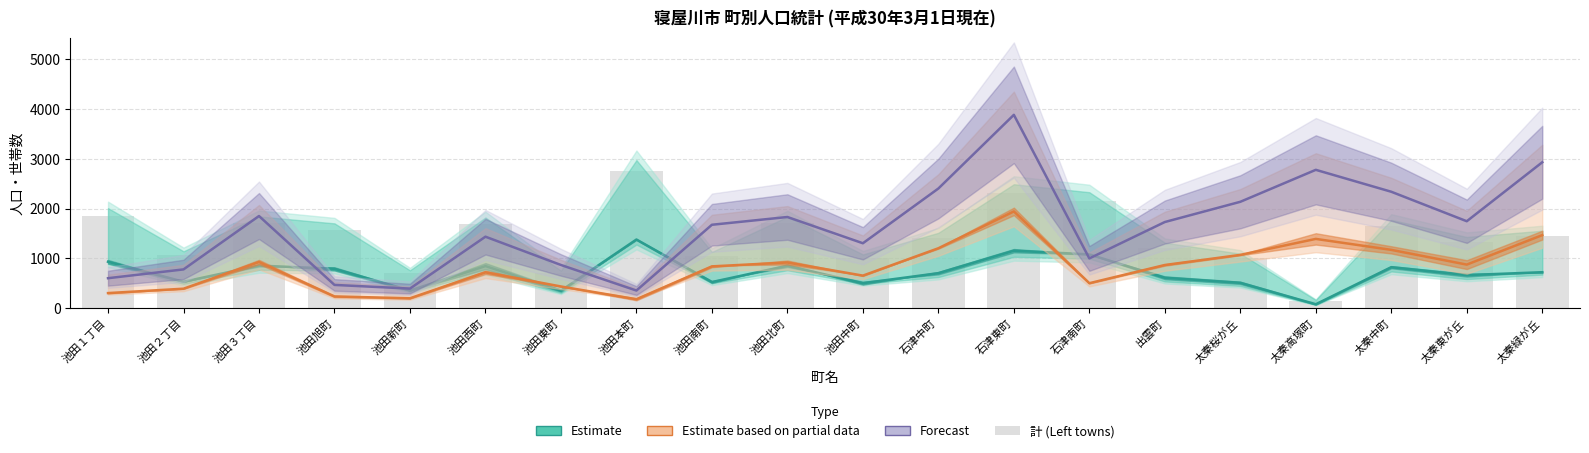

Is it true that 計 (Left) equals 702.0 at 池田新町?

True